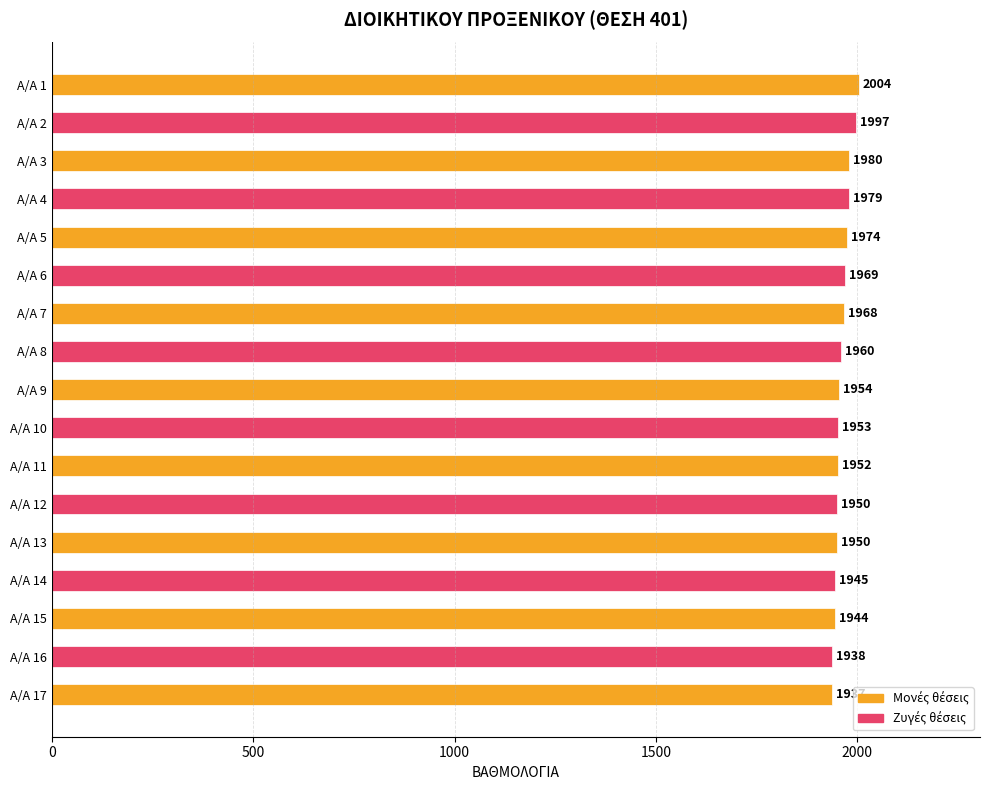

How many values are below 1954?

8